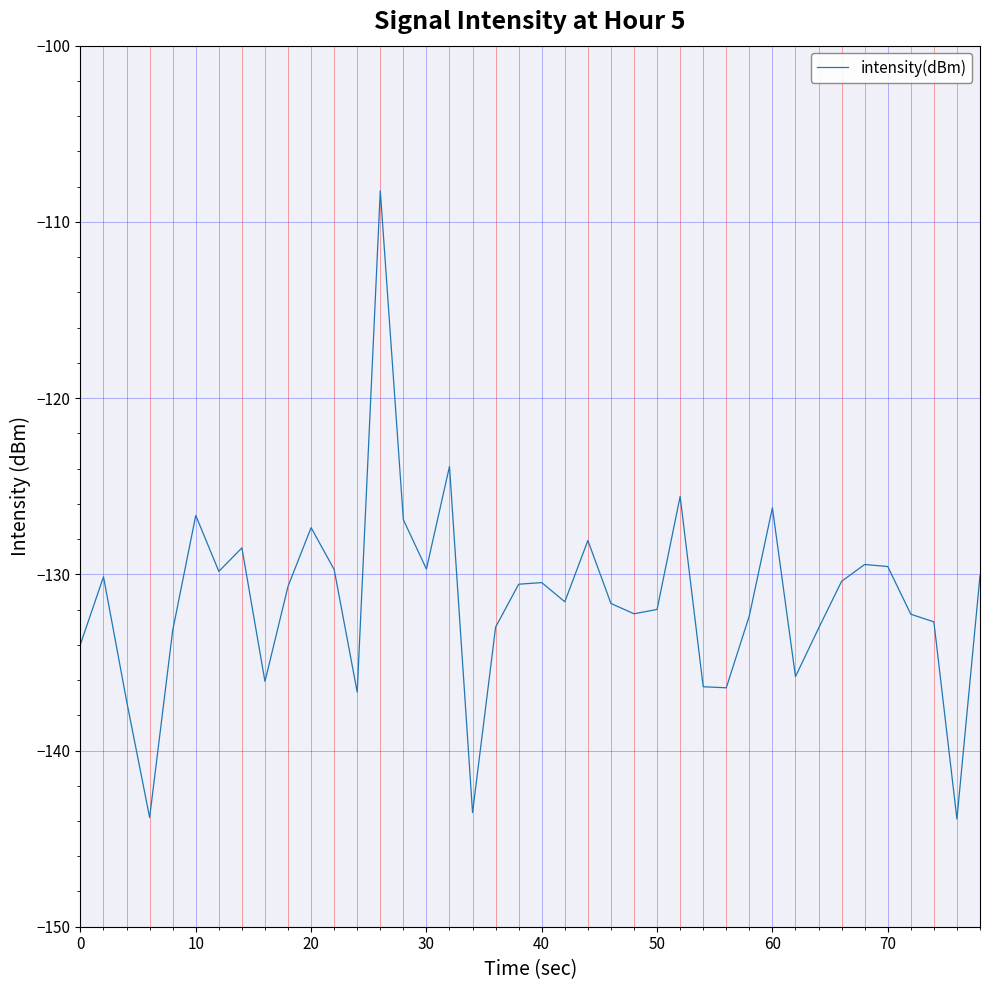

What is the difference between the maximum and minimum values?

35.7